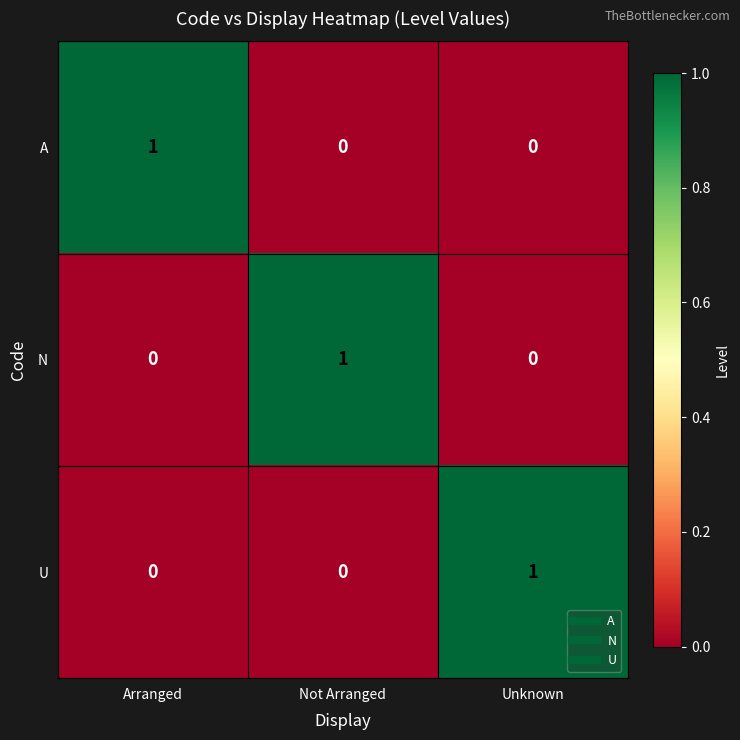

At how many categories does at least one series exceed 0?

3